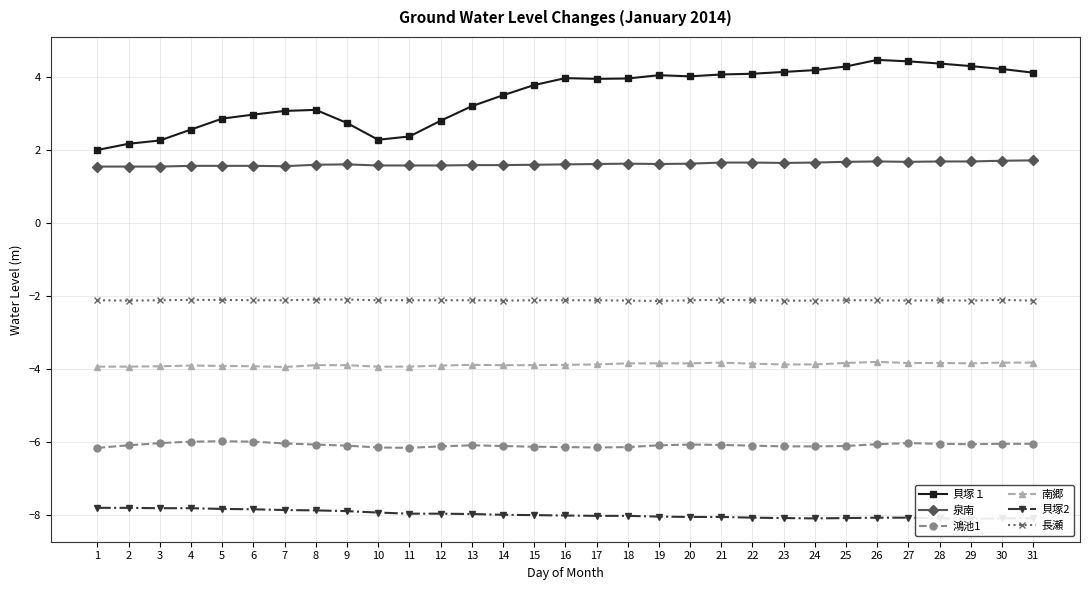

What is the sum of all 長瀬 values?

-65.5